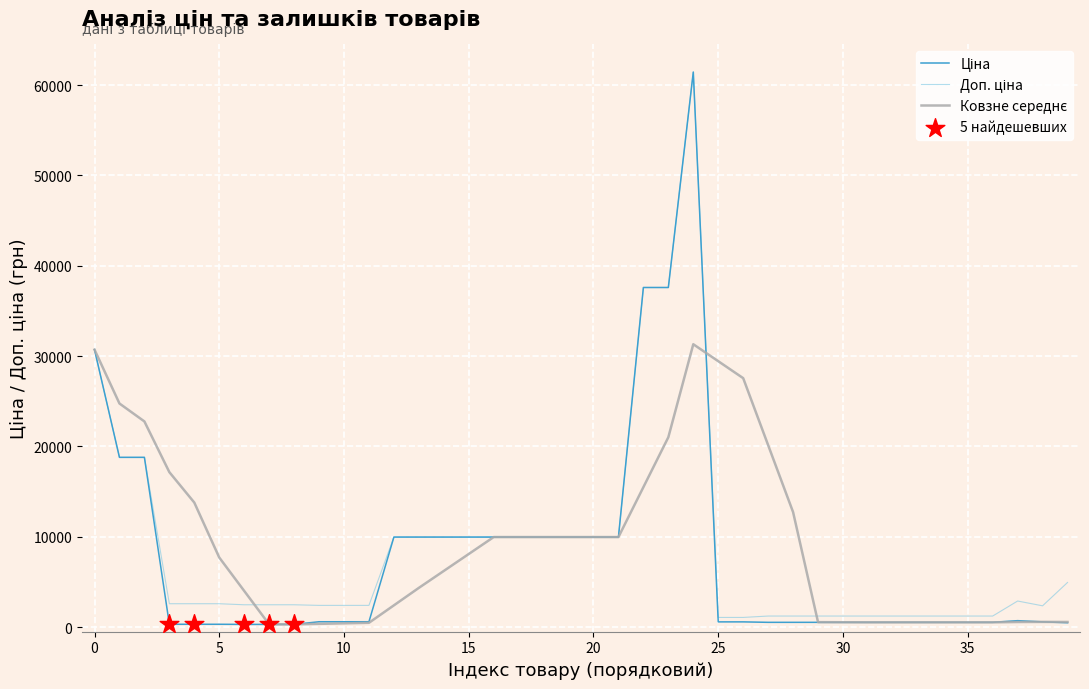

What is the greatest value displayed?

61434.3